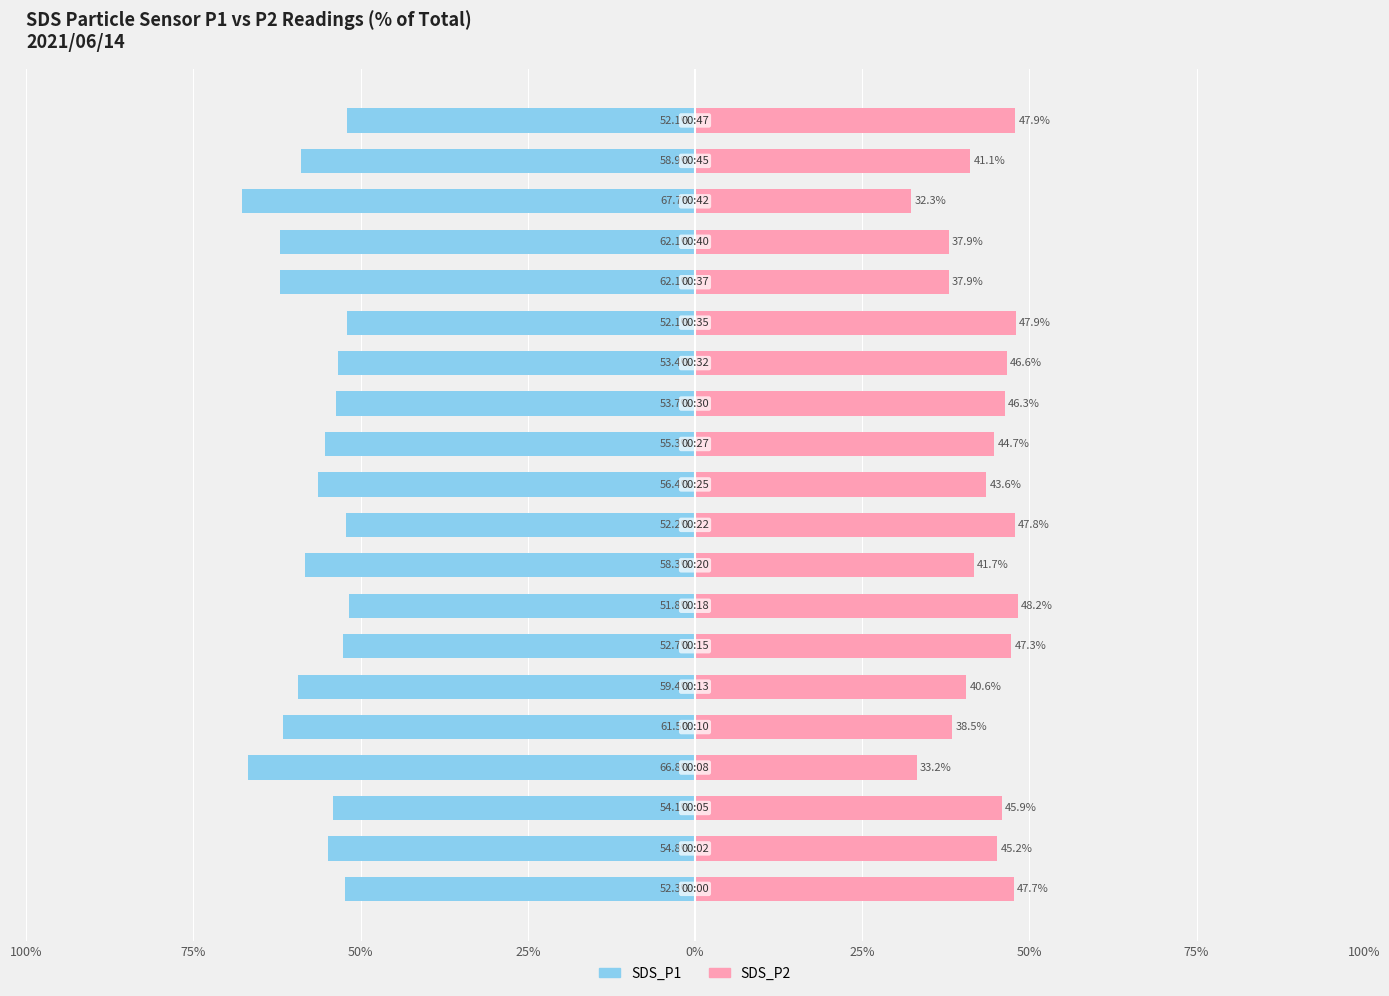

Reading right to left, what are all the values shown in this chart?

SDS_P1: -52.1	-58.9	-67.7	-62.1	-62.1	-52.1	-53.4	-53.7	-55.3	-56.4	-52.2	-58.3	-51.8	-52.7	-59.4	-61.5	-66.8	-54.1	-54.8	-52.3
SDS_P2: 47.9	41.1	32.3	37.9	37.9	47.9	46.6	46.3	44.7	43.6	47.8	41.7	48.2	47.3	40.6	38.5	33.2	45.9	45.2	47.7